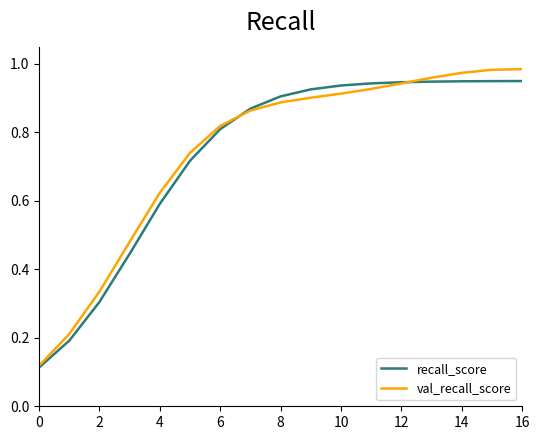

Does the chart have visible grid lines?

No